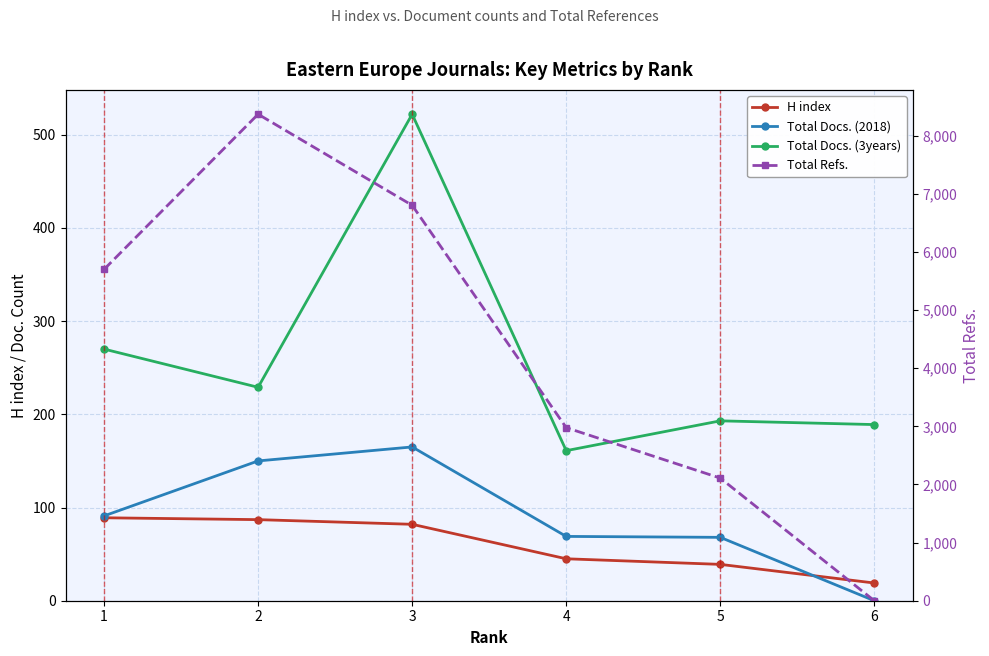

At which label is H index closest to 54?

4